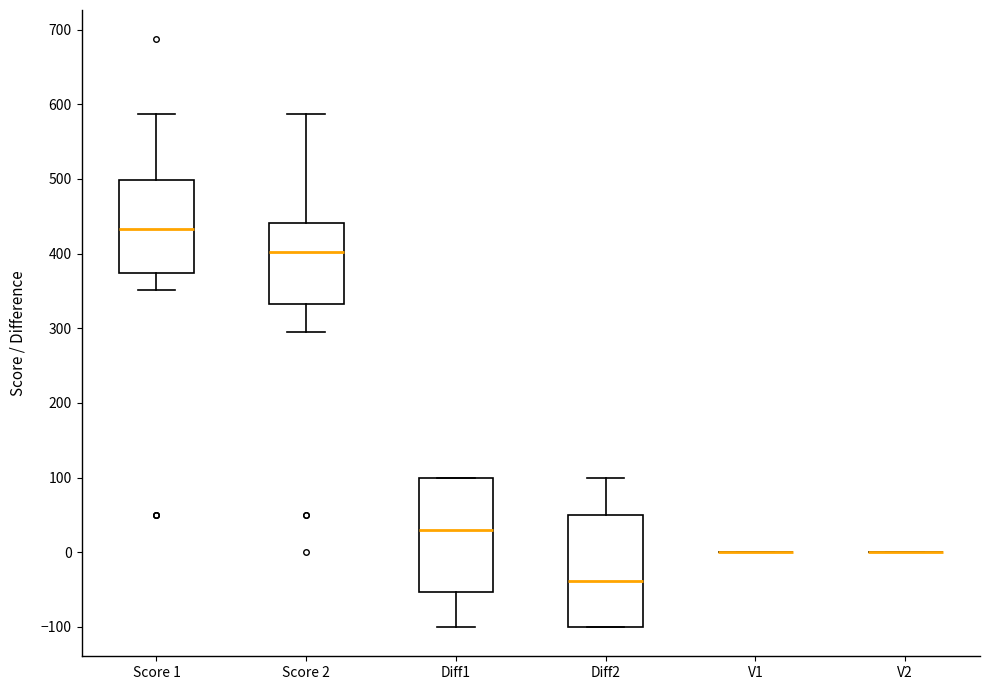

Reading left to right, transcribe this box plot: for each box, give where its median line is, the range the box spans, and where its two whiskers end, as read against the y-axis. The values are not printed on the chart, so give them approximately, as read against the axis.

Score 1: median 430, box 370 to 500, whiskers 350 to 590
Score 2: median 400, box 330 to 440, whiskers 300 to 590
Diff1: median 30, box -50 to 100, whiskers -100 to 100
Diff2: median -40, box -100 to 50, whiskers -100 to 100
V1: box collapsed to a line at 0, whiskers 0 to 0
V2: box collapsed to a line at 0, whiskers 0 to 0